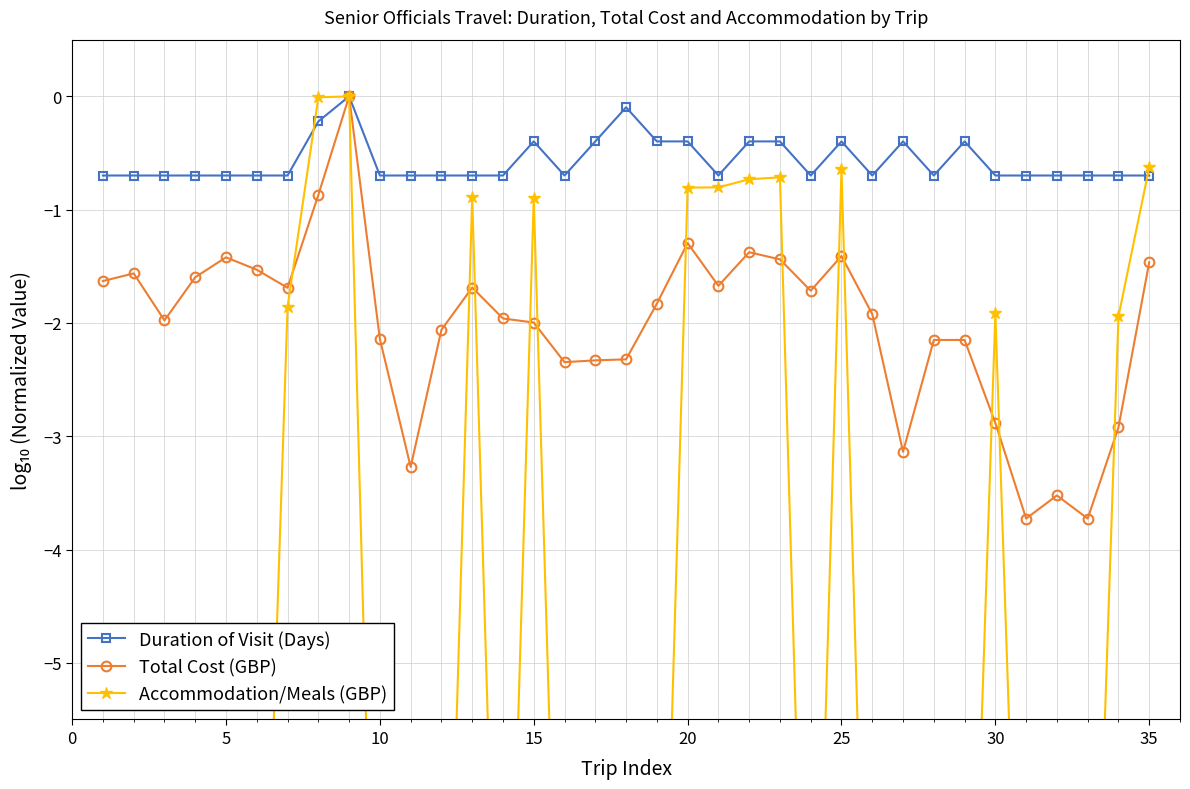

What is the minimum value for Total Cost (GBP)?

-3.7